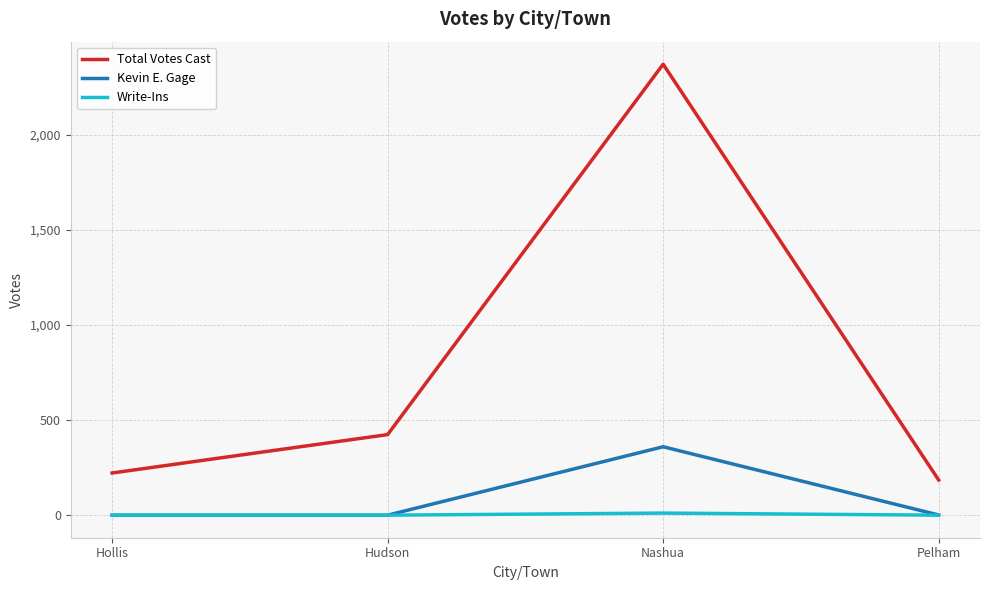

True or false: Write-Ins has a value of 0 at Pelham.

True